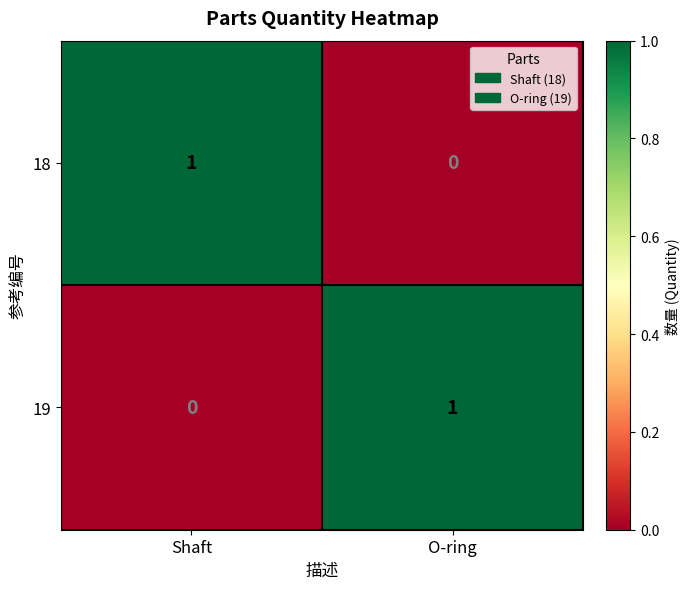

Which category has the lowest value in the 19 series?

Shaft